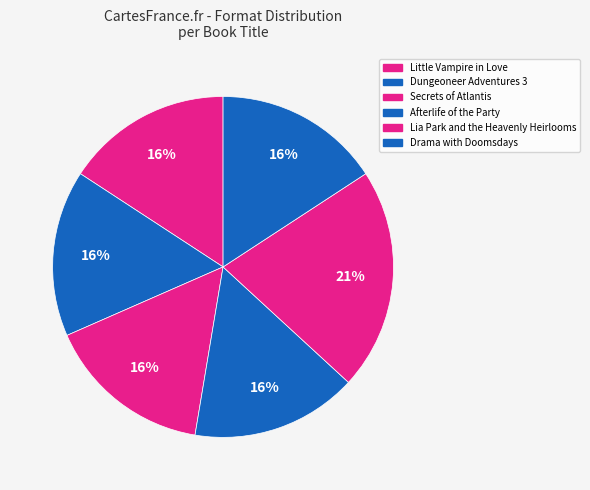

Rank the categories by value from lowest to highest.

Little Vampire in Love, Dungeoneer Adventures 3, Secrets of Atlantis, Afterlife of the Party, Drama with Doomsdays, Lia Park and the Heavenly Heirlooms